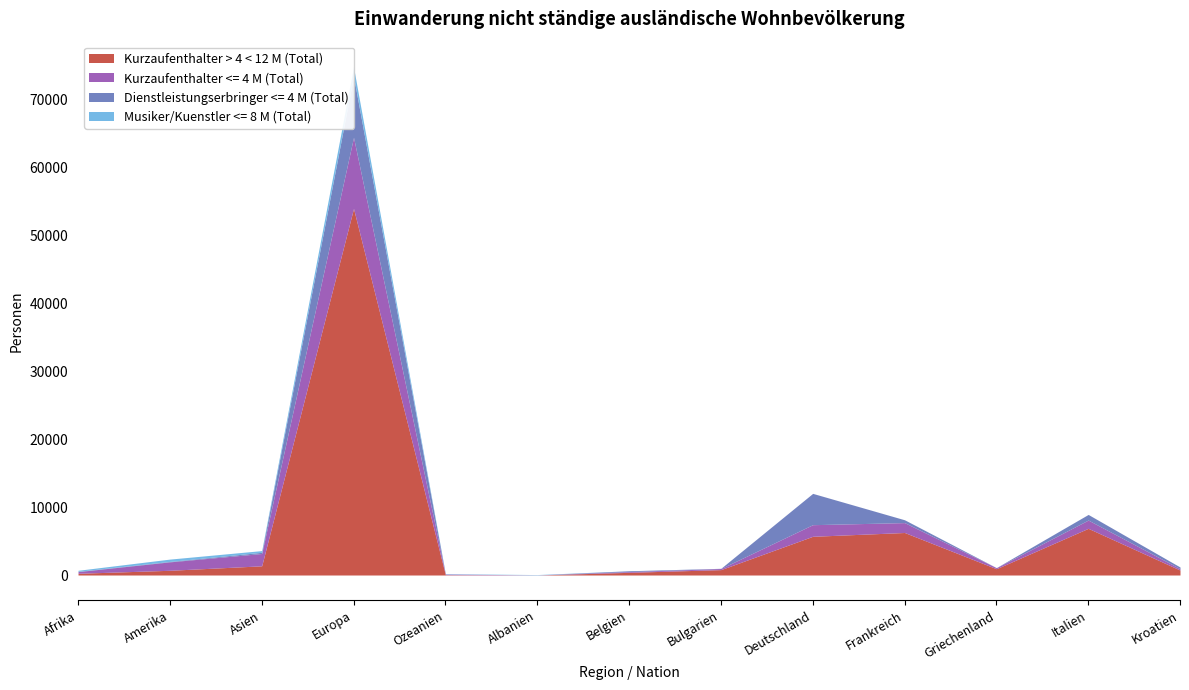

In Musiker/Kuenstler <= 8 M (Total), how many points are higher than both neighbors (excluding endpoints)?

4